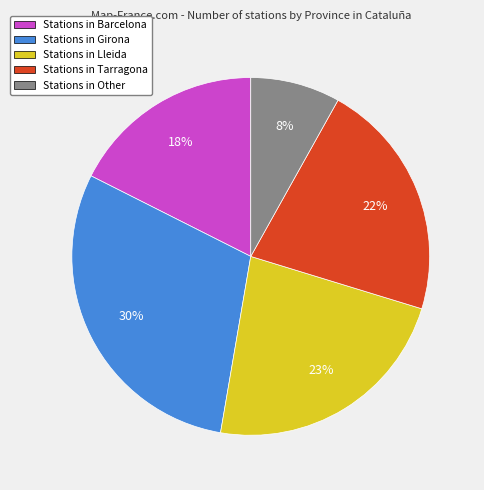

True or false: Stations in Other accounts for 1% of the total.

False